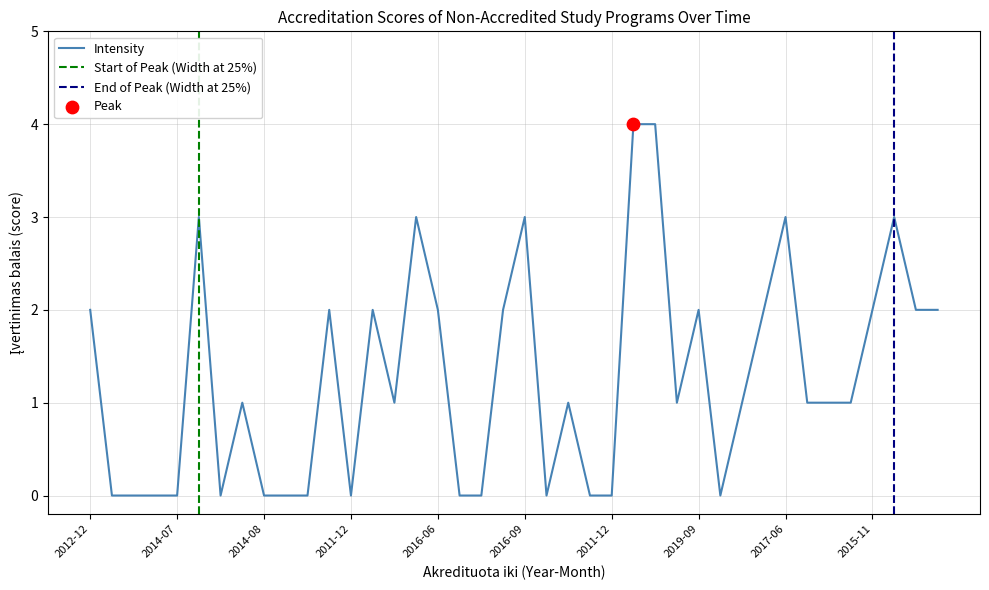

Between 2013-07 and 2017-06, which is larger?

2017-06